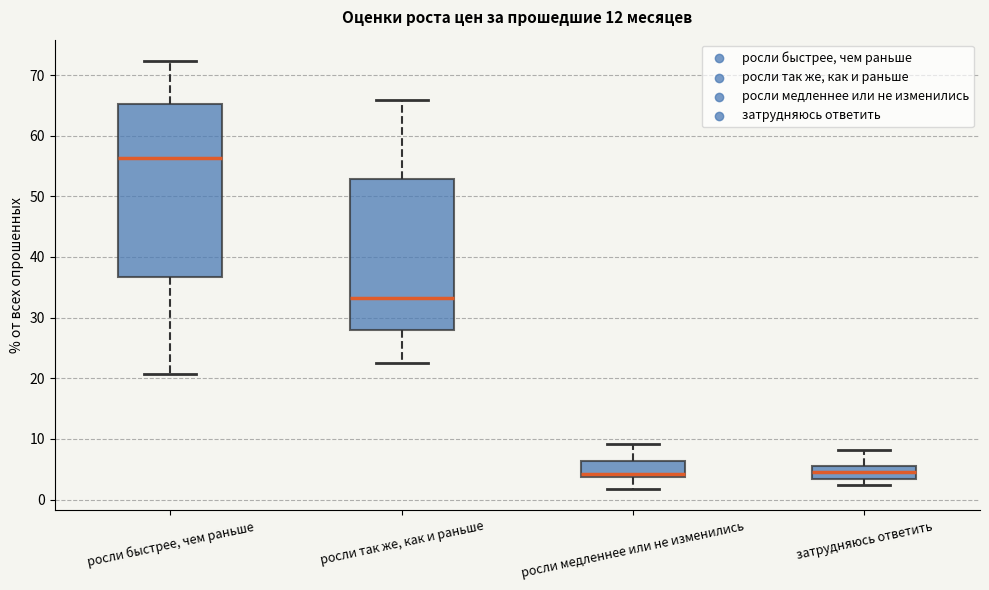

Reading left to right, transcribe this box plot: for each box, give where its median line is, the range the box spans, and where its two whiskers end, as read against the y-axis. The values are not printed on the chart, so give them approximately, as read against the axis.

росли быстрее, чем раньше: median 56, box 37 to 65, whiskers 21 to 72
росли так же, как и раньше: median 33, box 28 to 53, whiskers 22 to 66
росли медленнее или не изменились: median 4 (just above the box's lower edge), box 4 to 6, whiskers 2 to 9
затрудняюсь ответить: median 5, box 3 to 6, whiskers 2 to 8